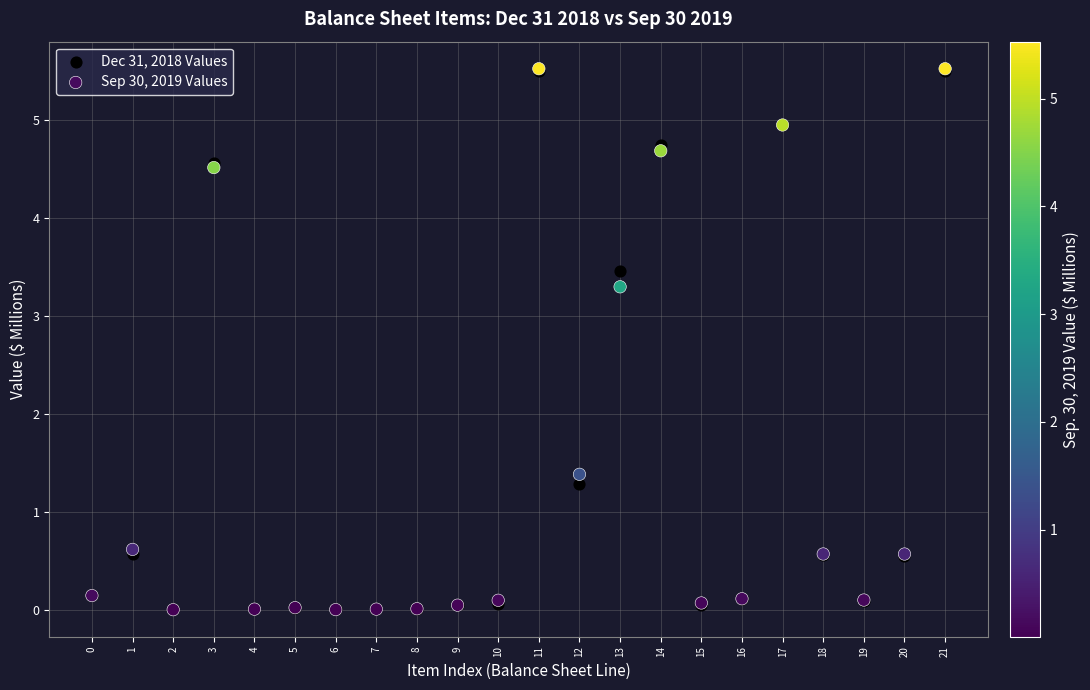

What are all the series names shown in the legend?

Dec 31, 2018 Values, Sep 30, 2019 Values